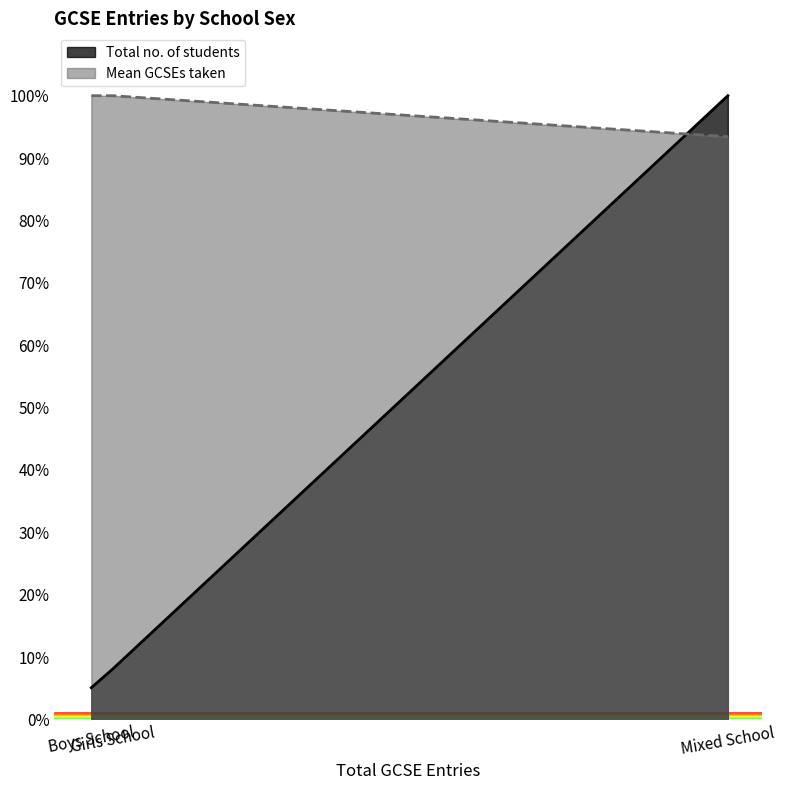

Reading left to right, transcribe all the data shown in this chart.

Total no. of students: 5.1	8.1	100.0
Mean GCSEs taken: 100.0	100.0	93.4